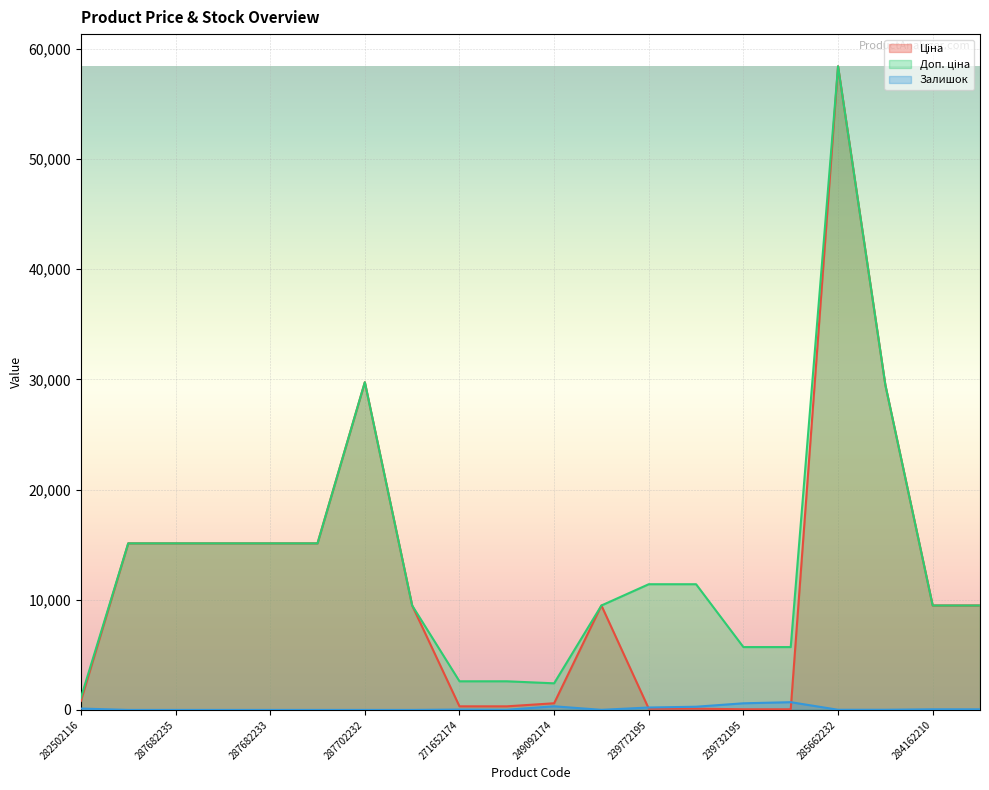

What are all the series names shown in the legend?

Ціна, Доп. ціна, Залишок